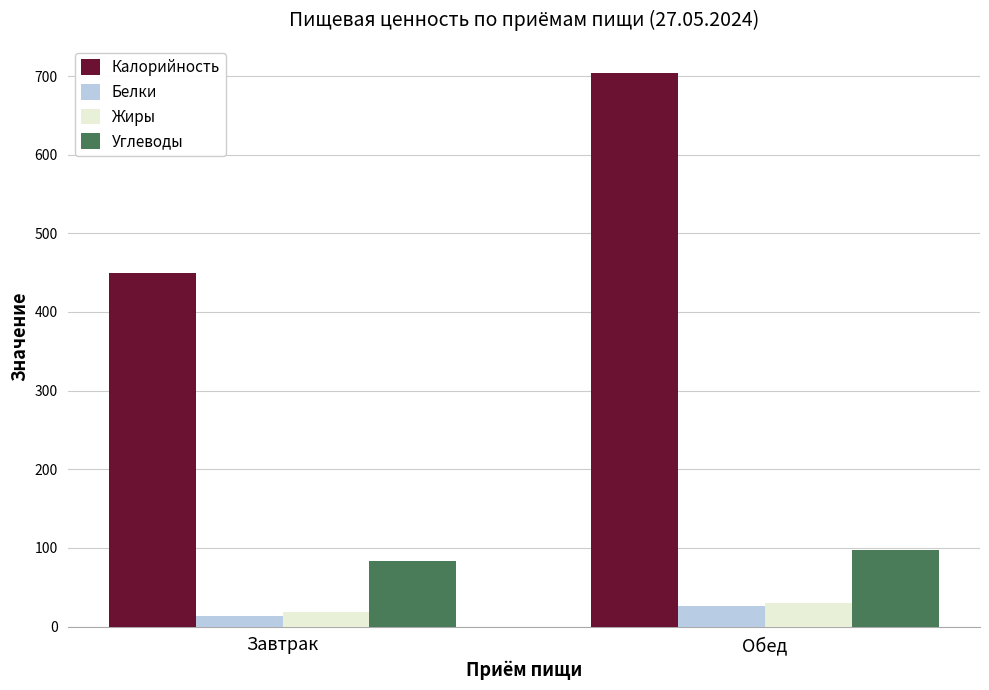

Is the value of Калорийность at Обед greater than the value of Углеводы at Обед?

Yes